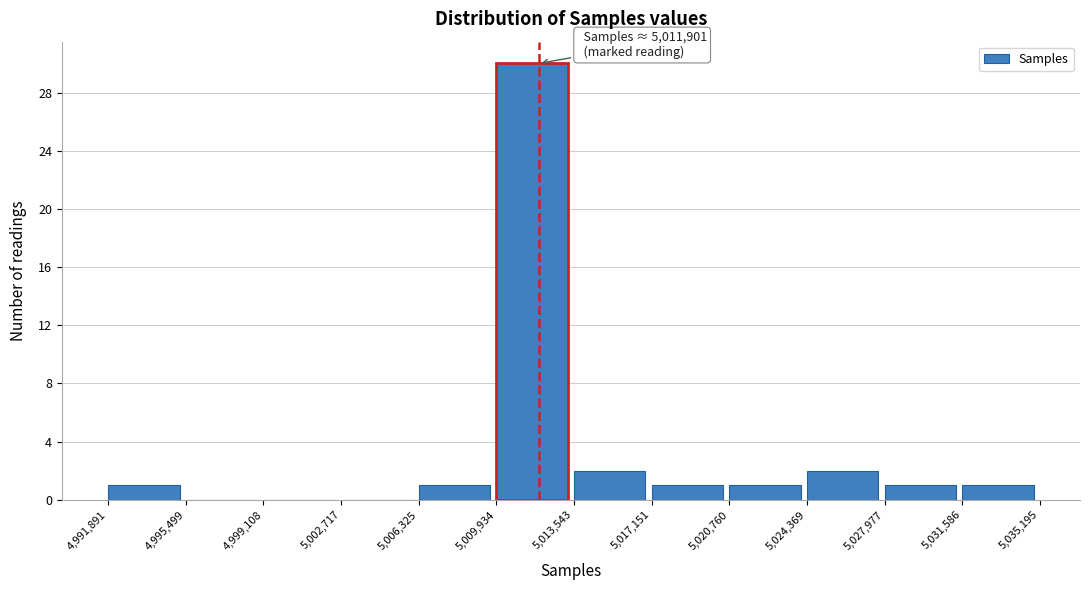

Which range on the x-axis has the tallest bar?

5,009,934 to 5,013,543